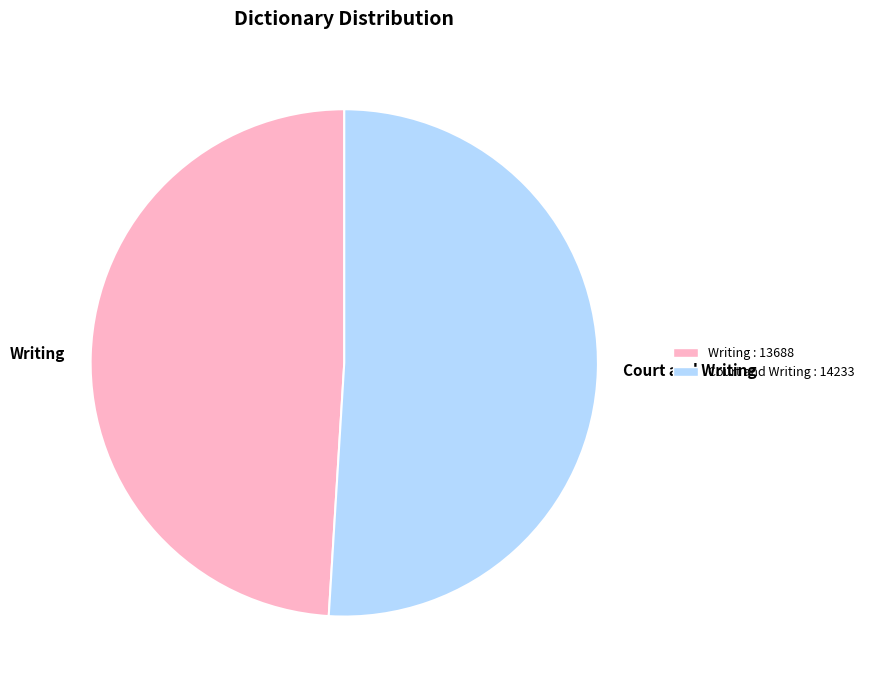

Is it true that Court and Writing is 65% of the pie?

False